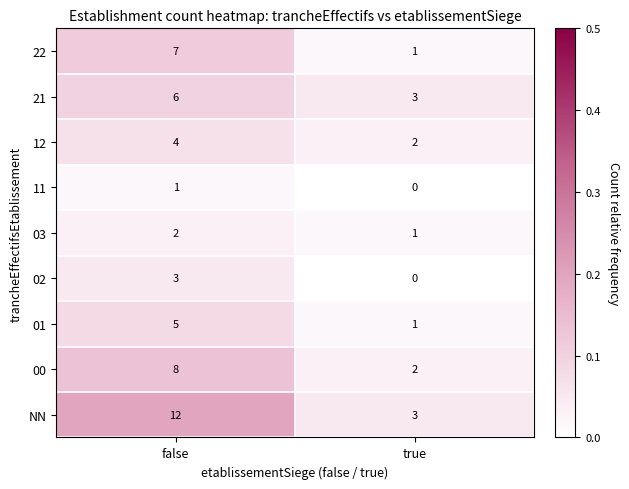

What is the difference between the highest and lowest values at false?

11